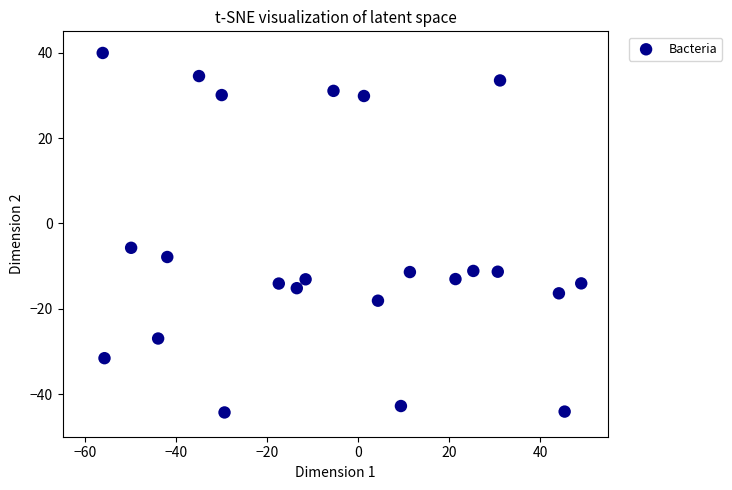

What Y value in the scatter plot is closest to -2?

-5.7